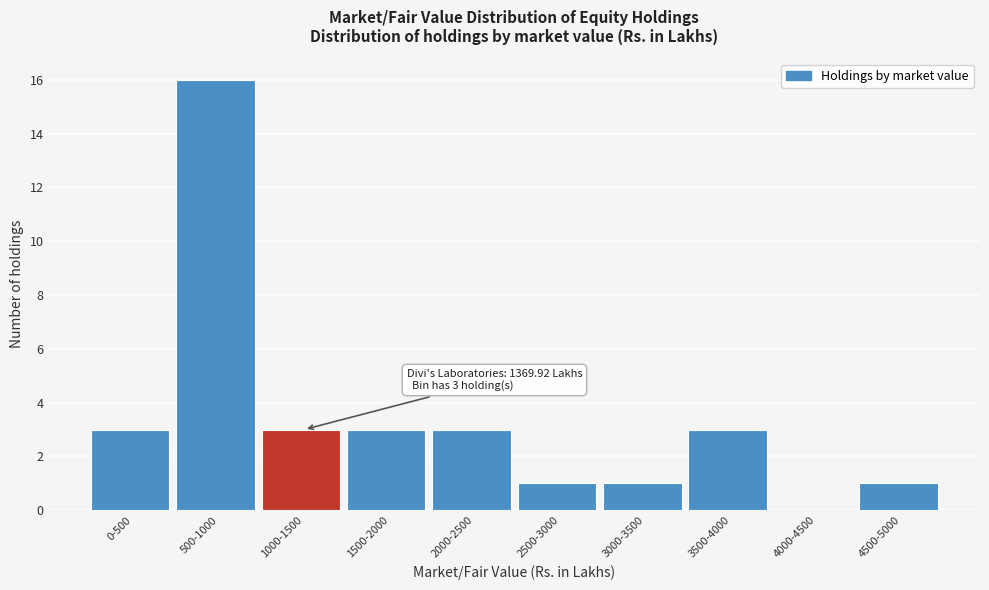

Reading left to right, list all the values displayed in this chart.

0-500=3	500-1000=16	1000-1500=3	1500-2000=3	2000-2500=3	2500-3000=1	3000-3500=1	3500-4000=3	4000-4500=0	4500-5000=1